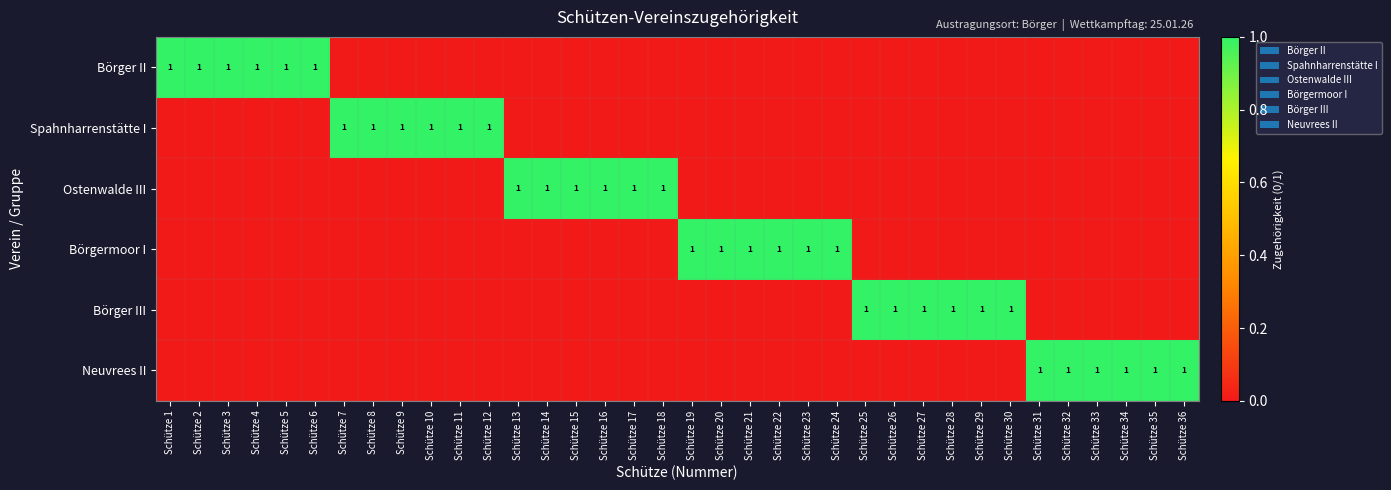

What is the maximum value shown in the chart?

1